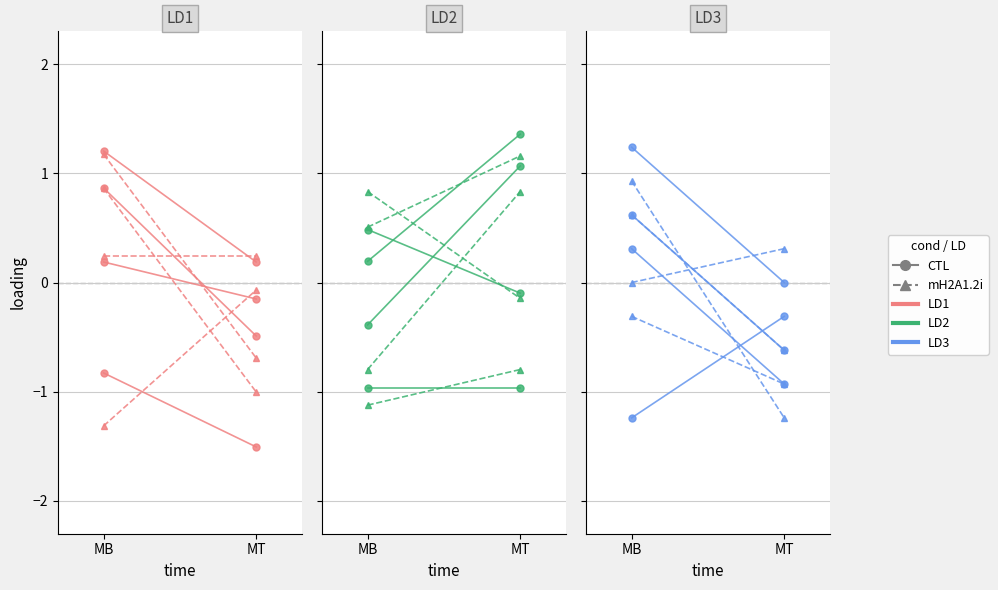

Is it true that mH2A1.2i equals -0.9 at MT?

False